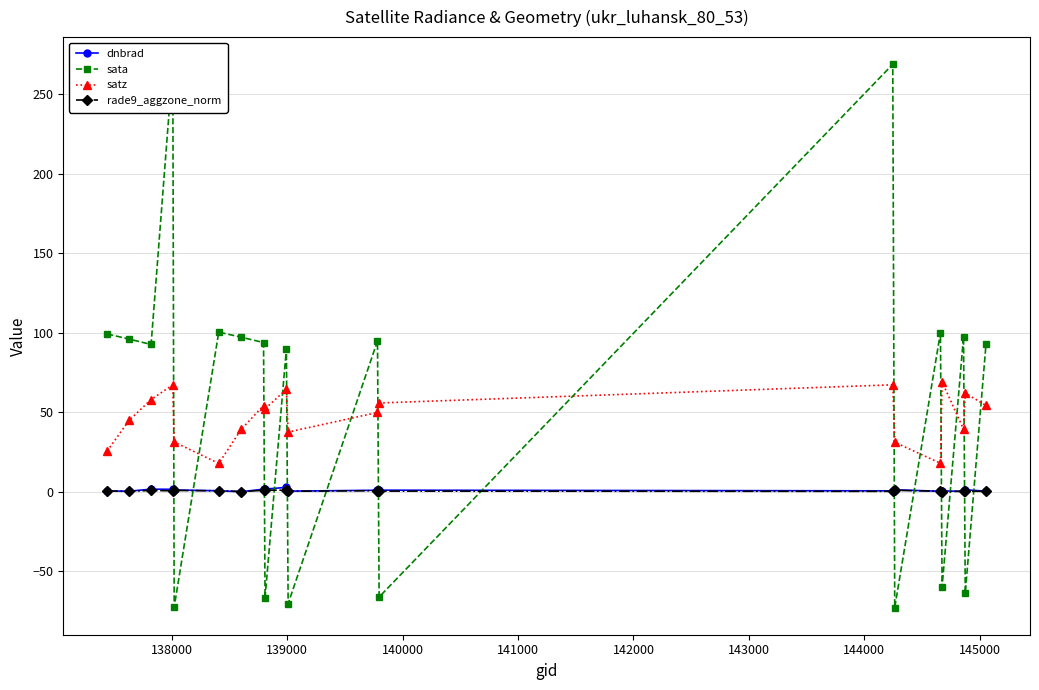

What is the sum of all dnbrad values?

20.6